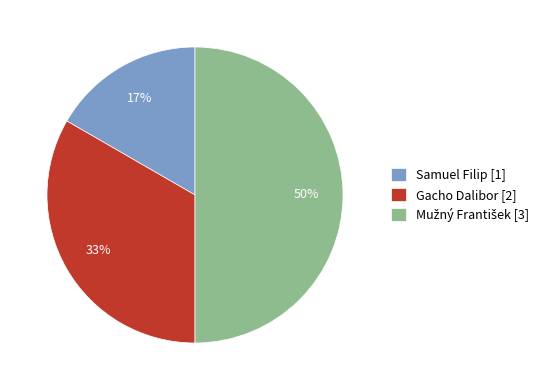

How many slices are in this pie chart?

3